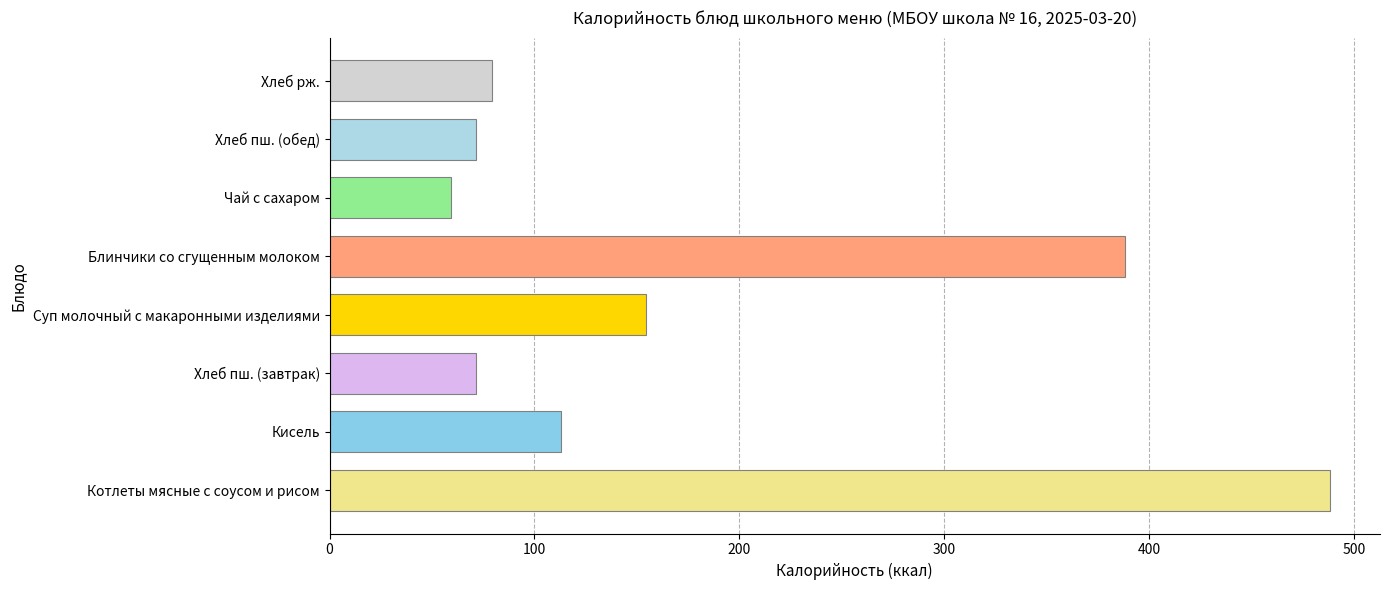

The value at Суп молочный с макаронными изделиями is 52.7. True or false?

False